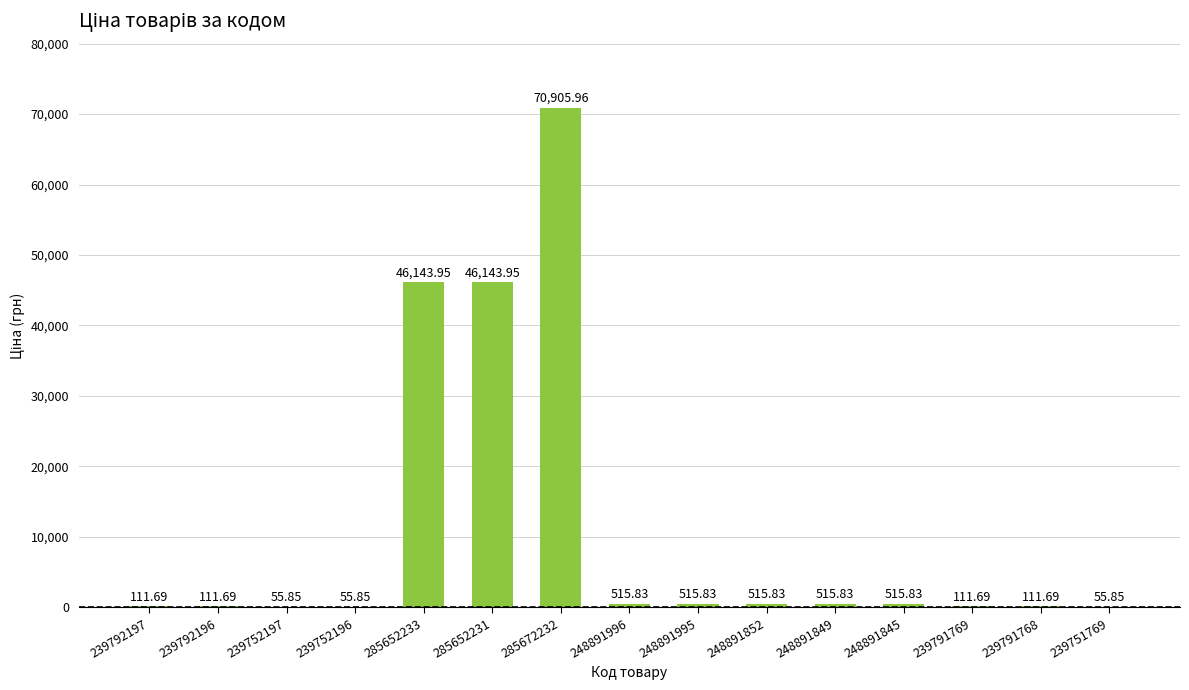

What is the sum of the values at 239752196 and 285652231?

46199.8